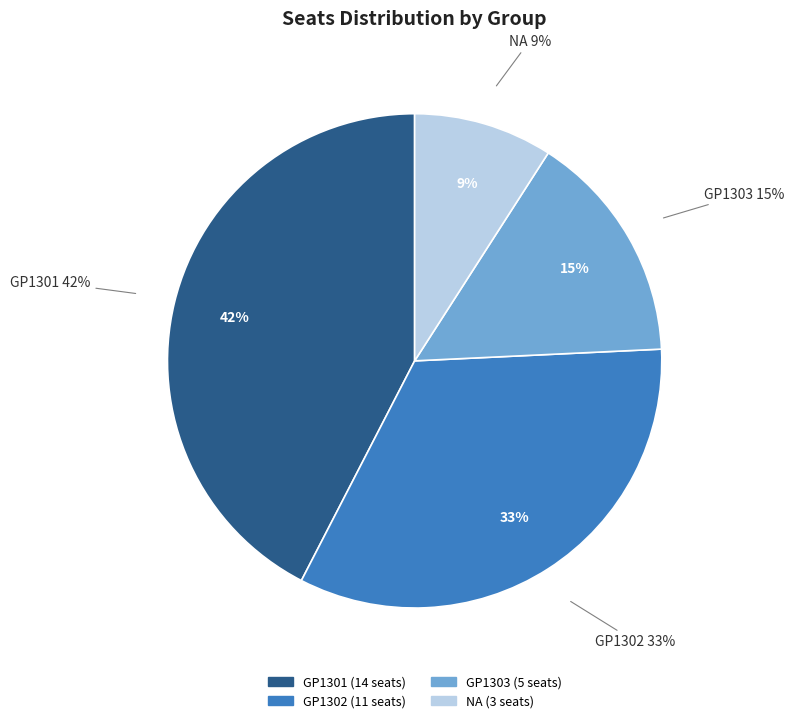

Rank the categories by value from highest to lowest.

GP1301, GP1302, GP1303, NA